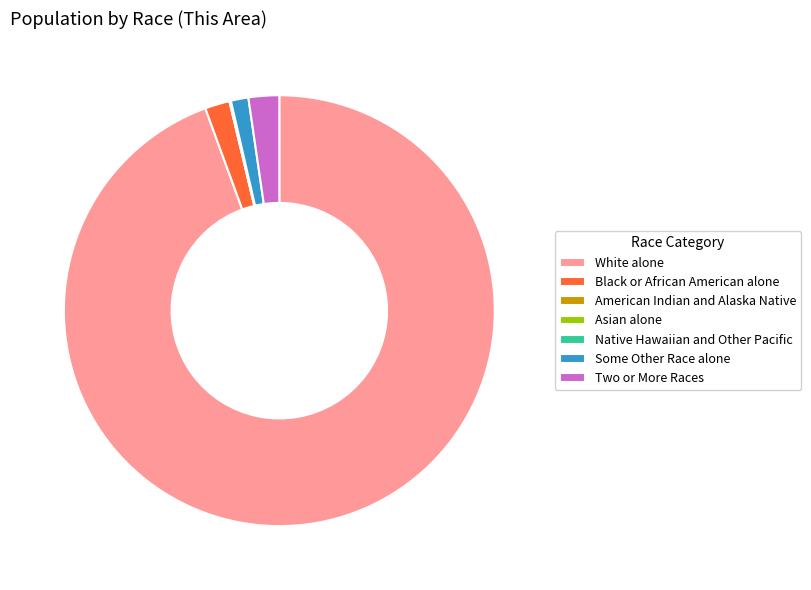

Which category has the biggest portion of the pie?

White alone